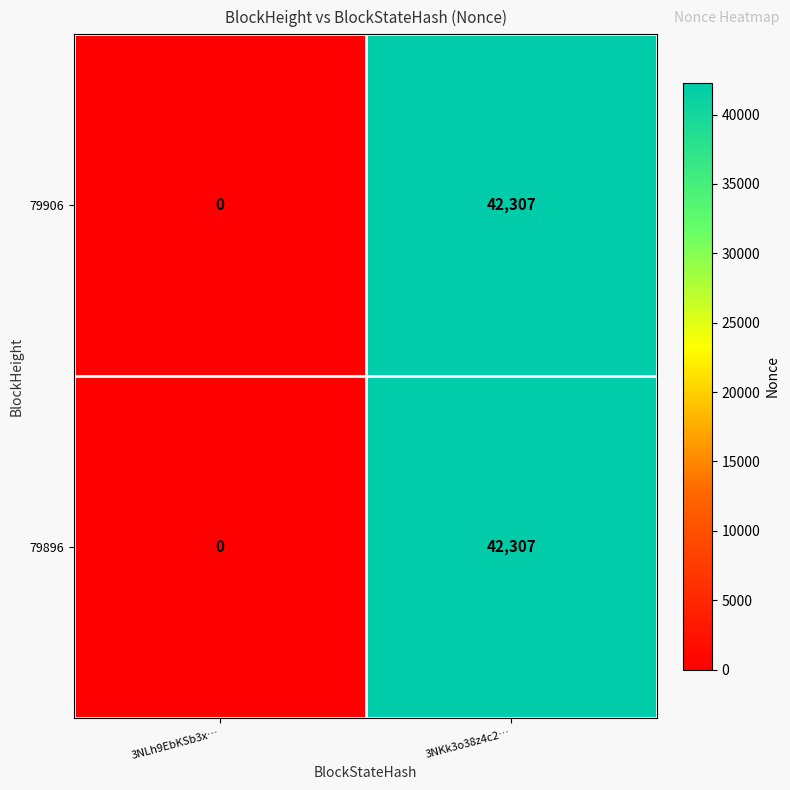

What is the greatest value displayed?

42307